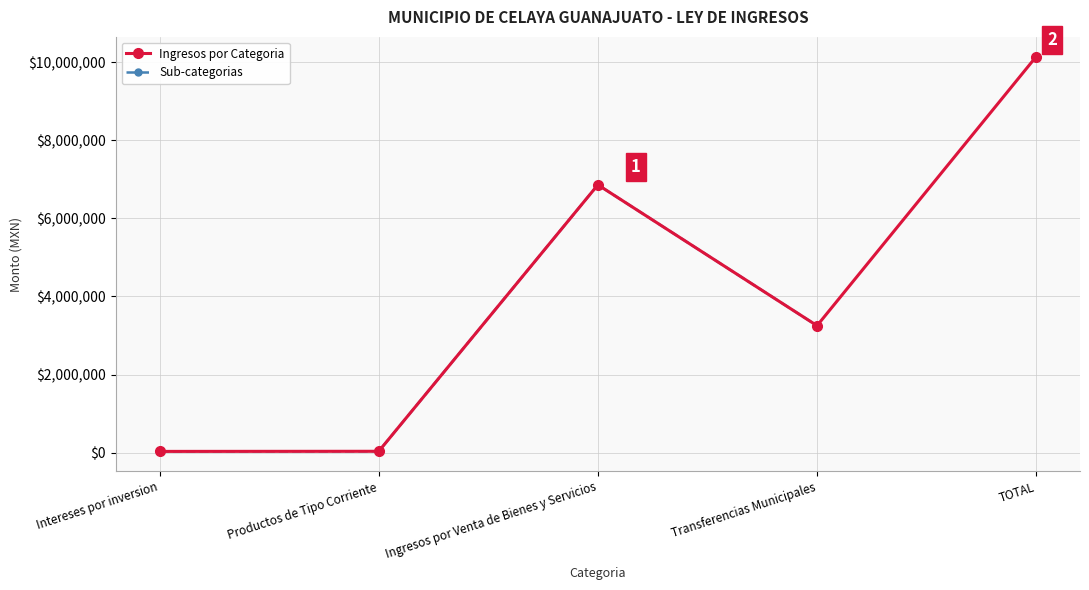

Is this an area chart (filled region under the line)?

No